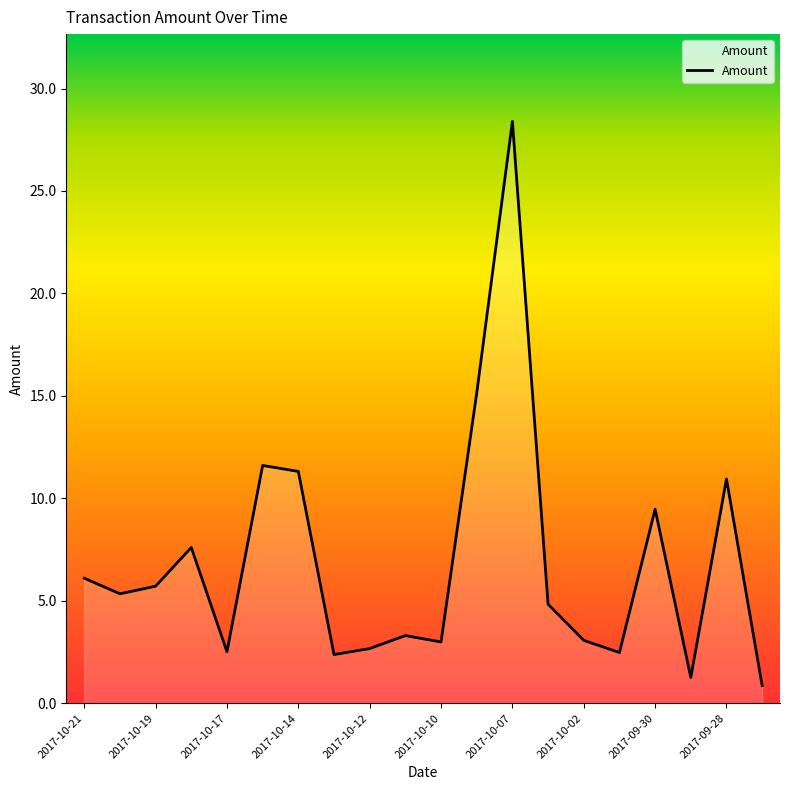

What is the maximum value shown in the chart?

28.4